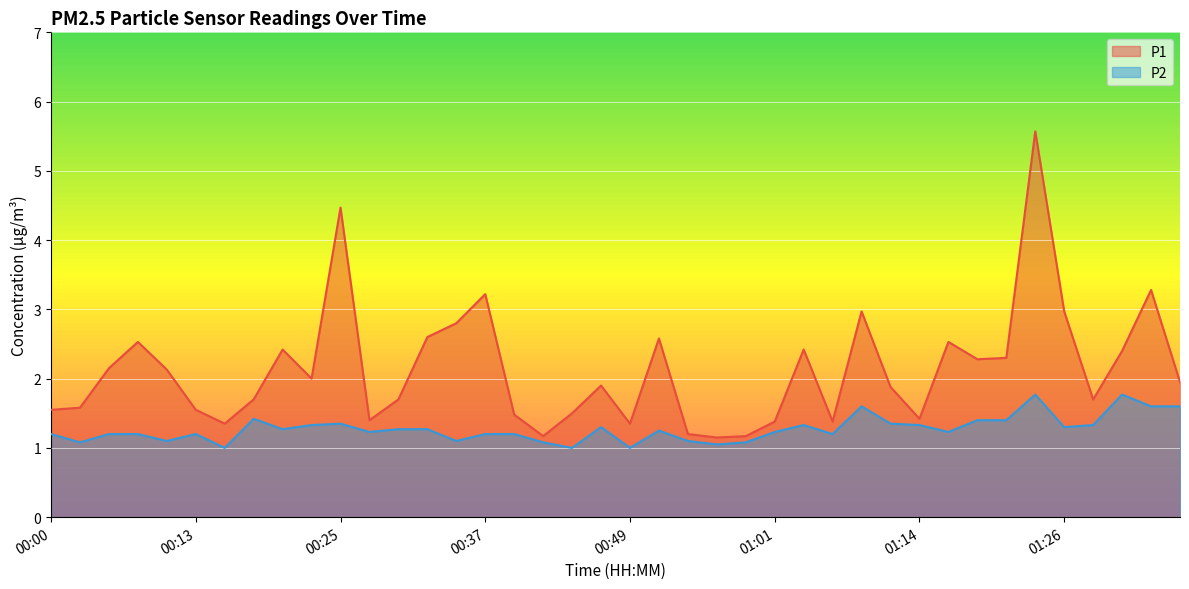

What is the value of the P1 point at the 28th from the left?

1.4